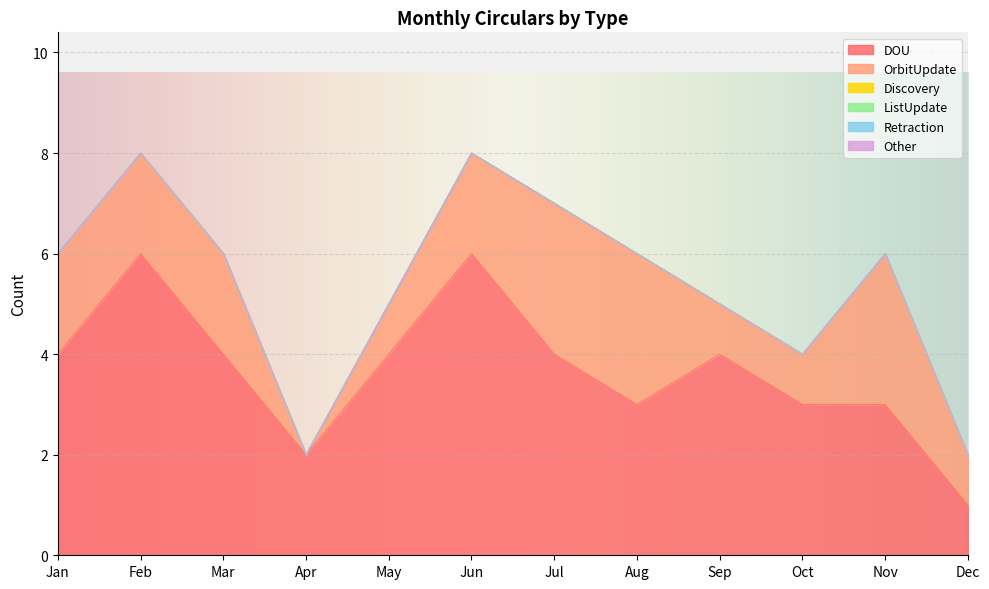

Is the value of Other at Jan greater than the value of ListUpdate at Jul?

No